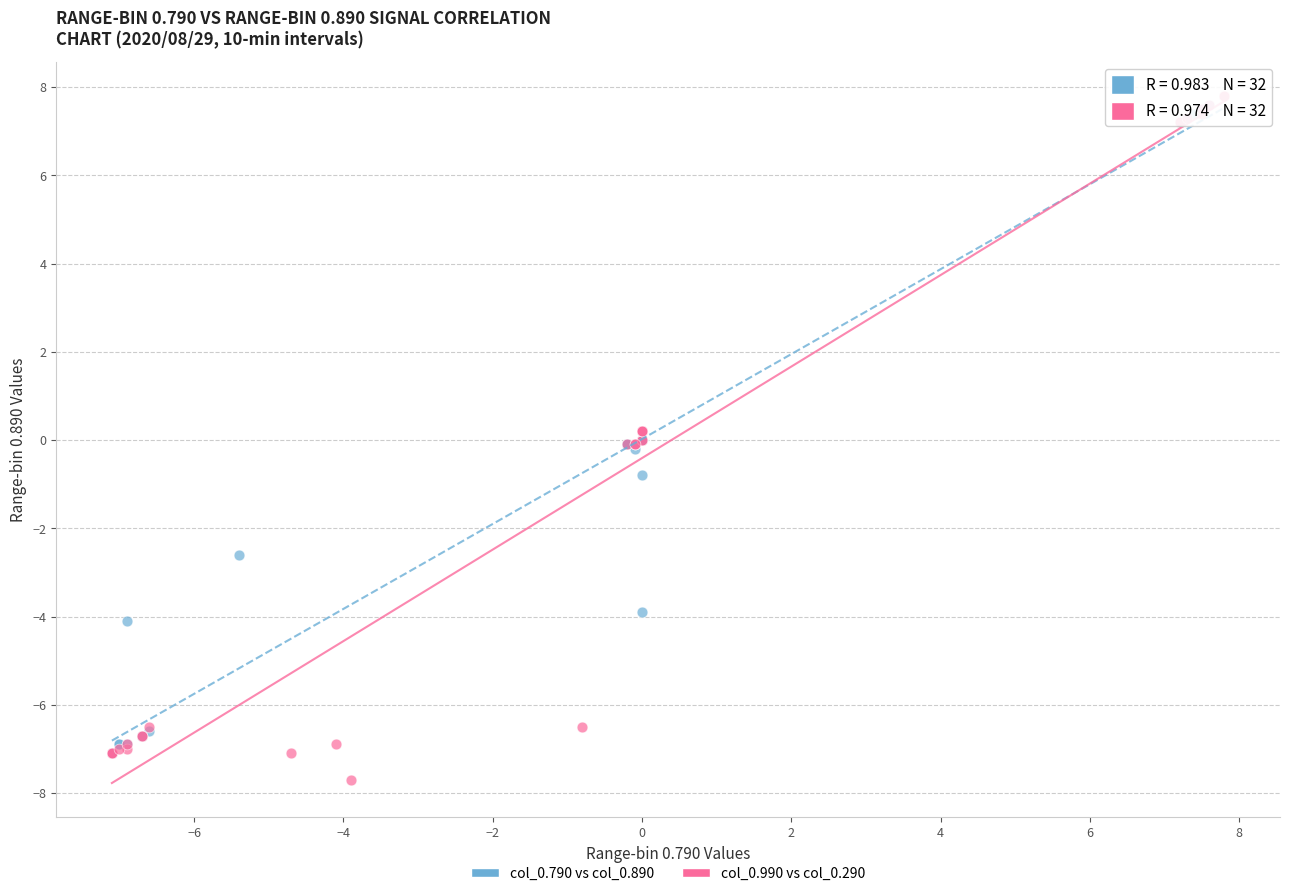

Which series contains the lowest Y value?

col_0.990 vs col_0.290